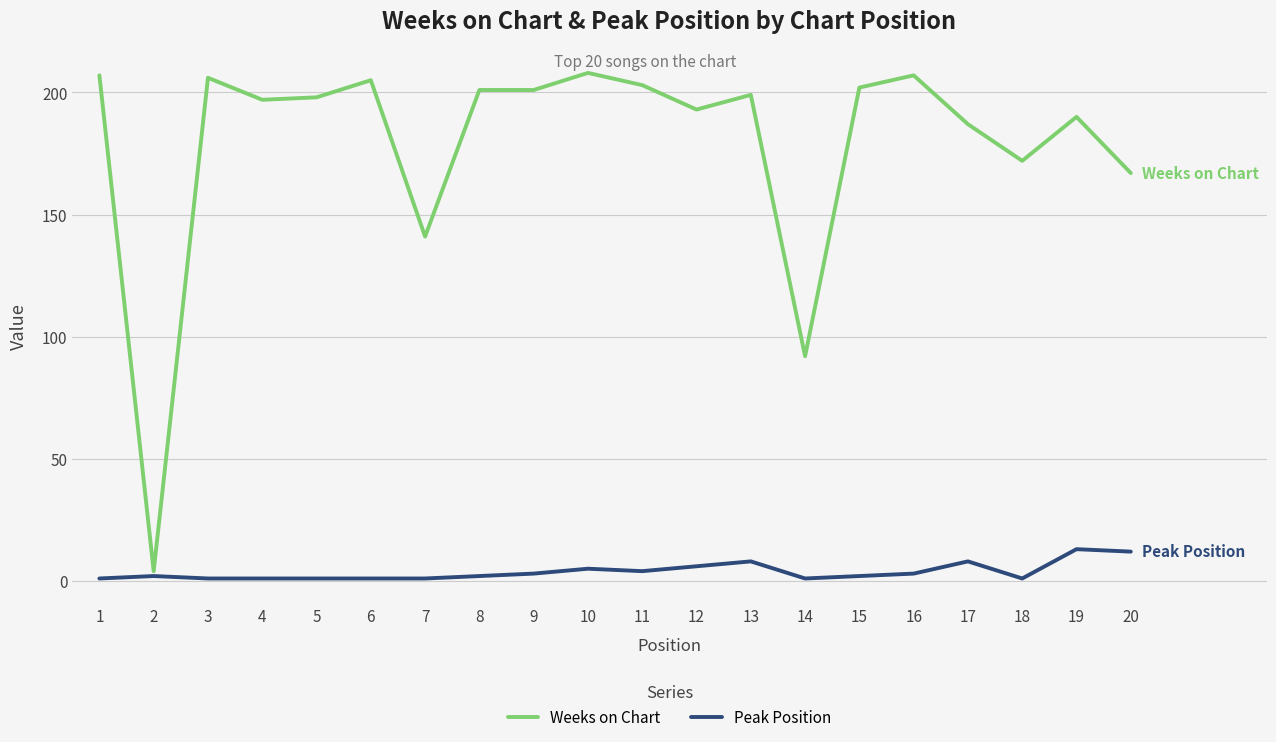

Does the chart have visible grid lines?

Yes